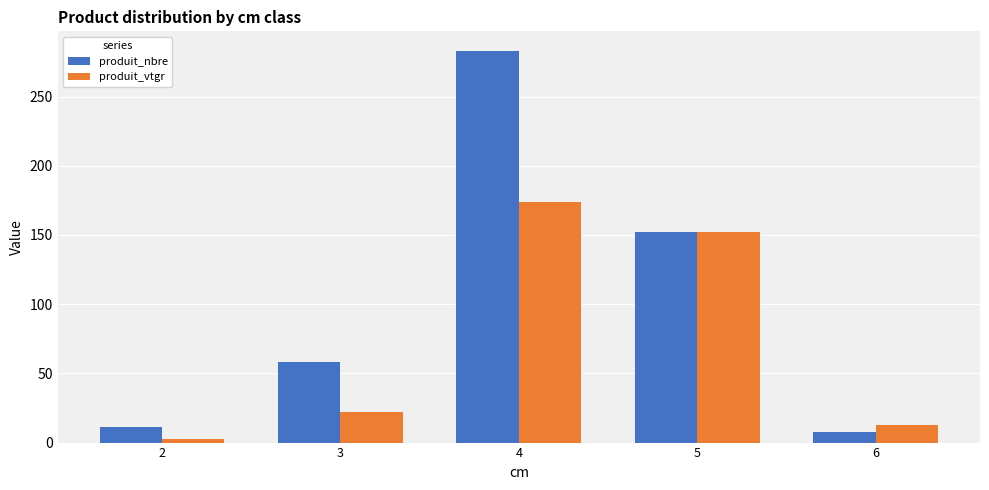

What is the value of the produit_nbre bar at the 5th from the left?

8.0